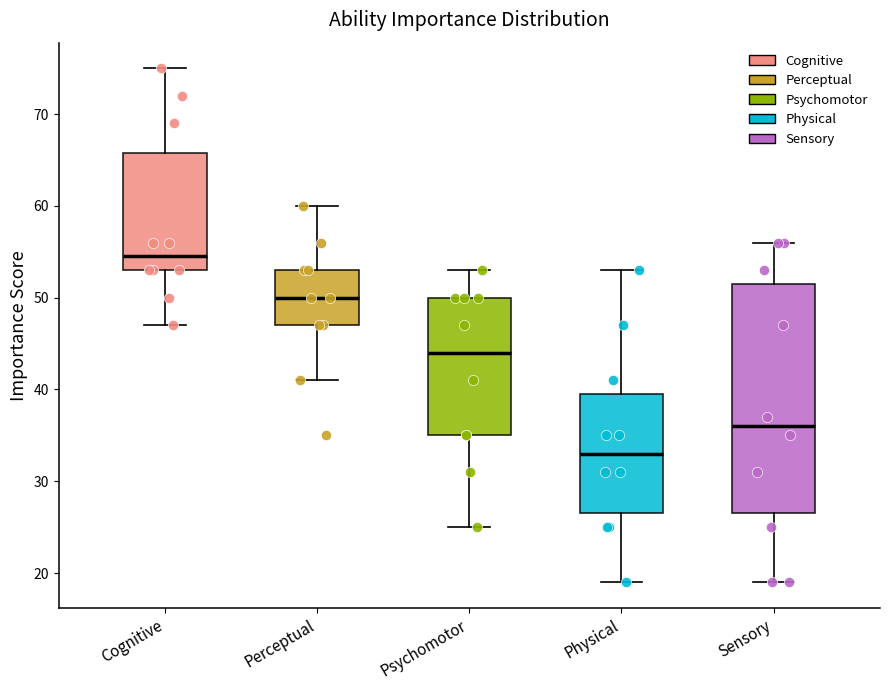

Where is the upper edge of the box for Psychomotor on the y-axis? The values are not printed on the chart, so give them approximately, as read against the axis.

50